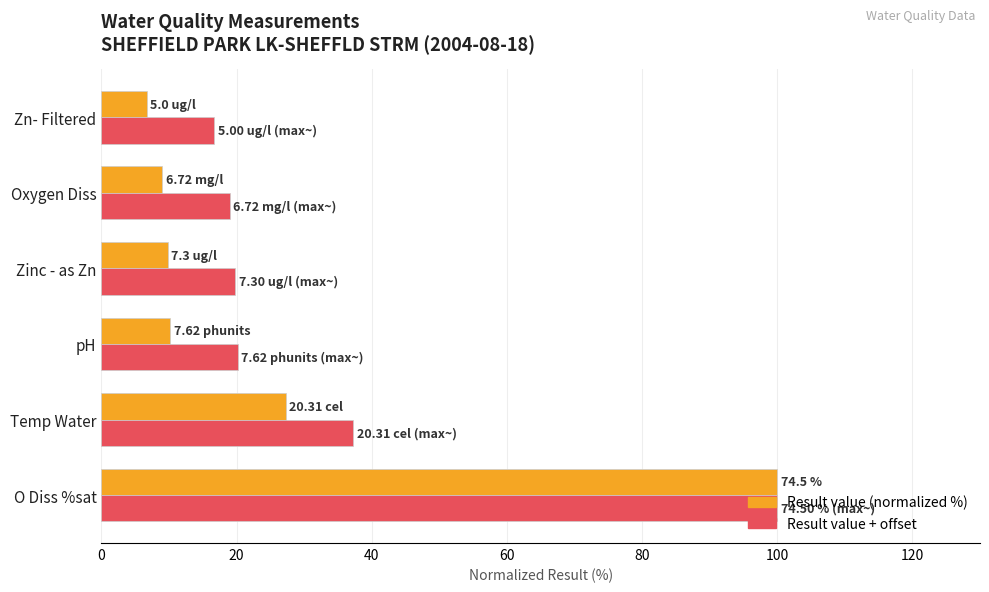

At which category is the sum across all series the highest?

O Diss %sat